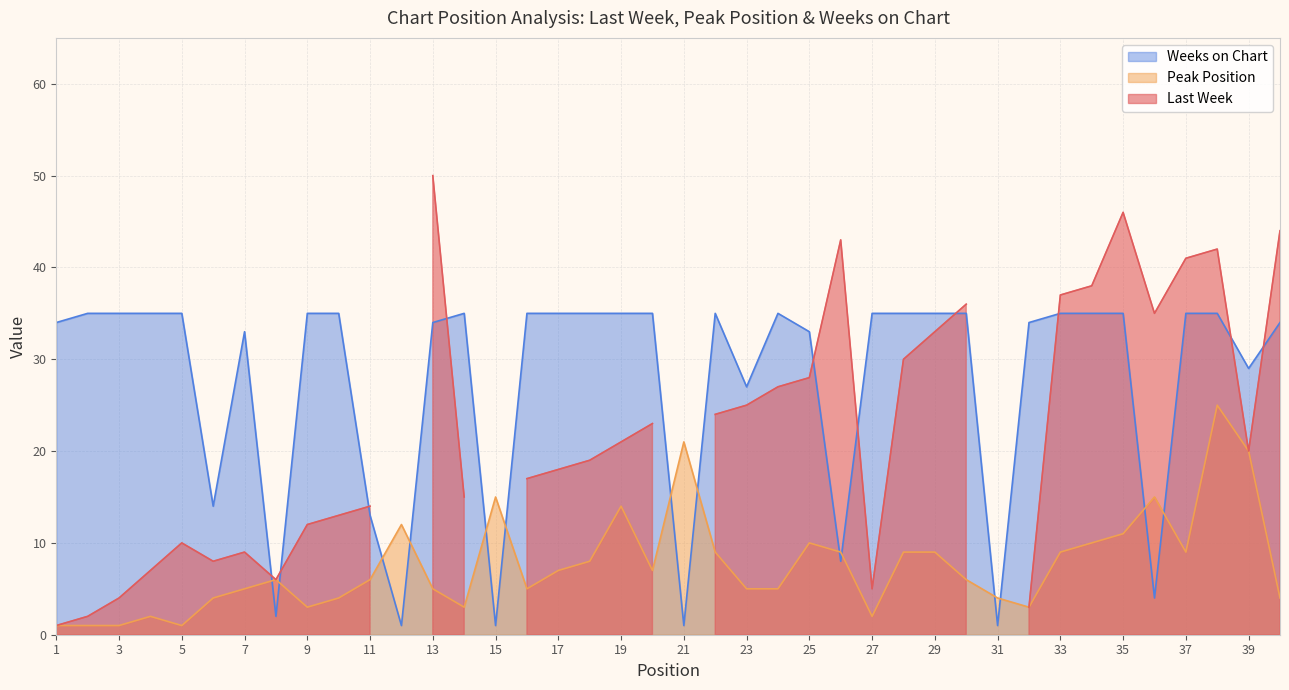

At which label does Peak Position reach its minimum?

1